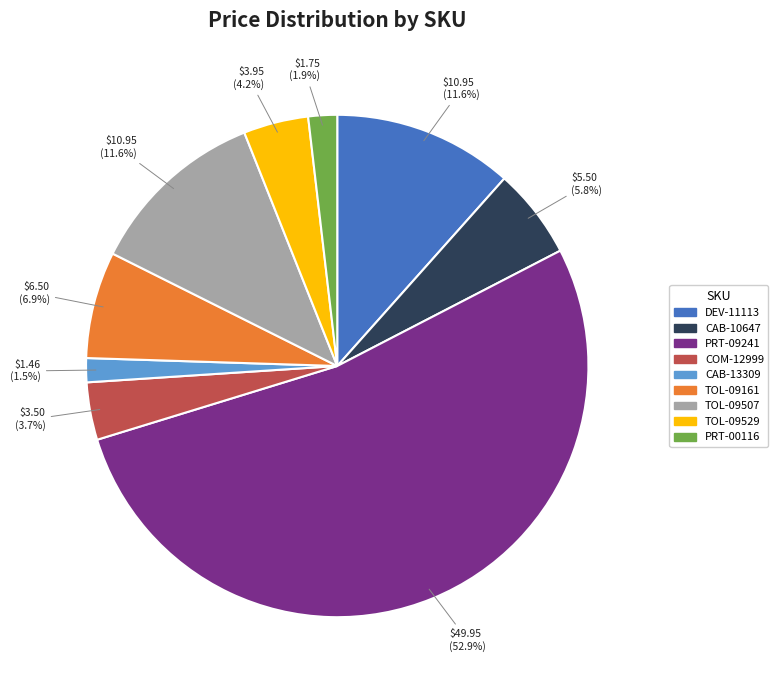

The CAB-10647 slice represents 13% of the pie. True or false?

False